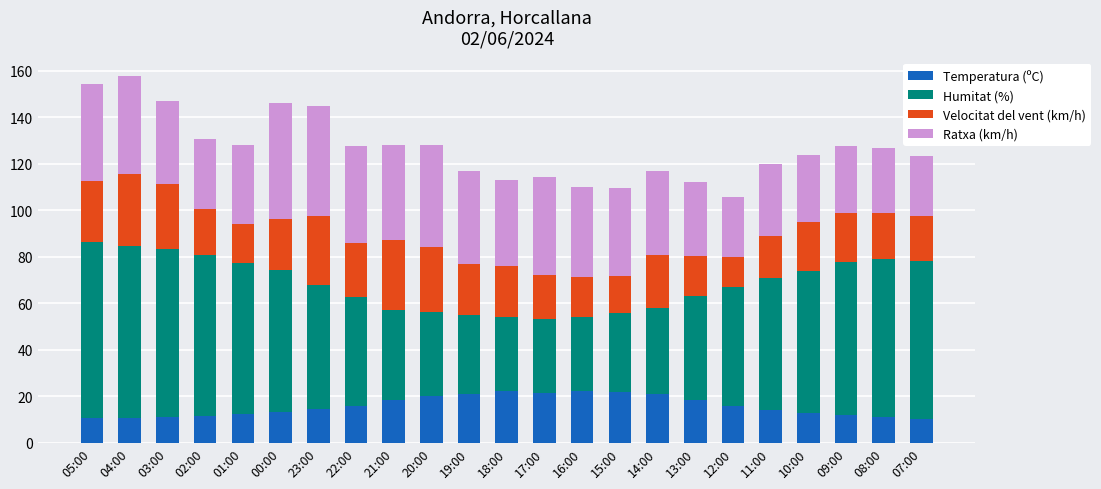

What is the difference between the maximum and minimum values in the Temperatura (ºC) series?

11.8